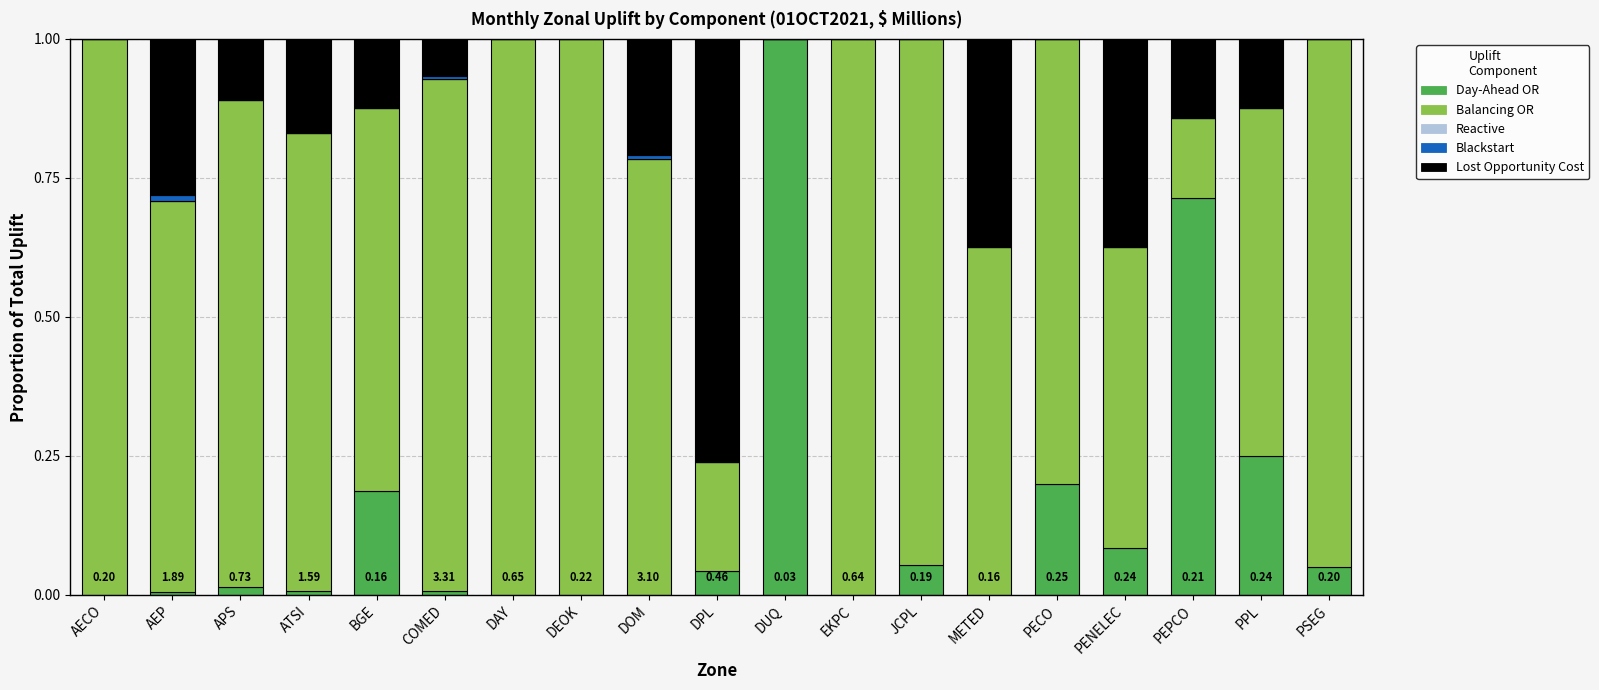

What is the total value across all series at METED?

1.0